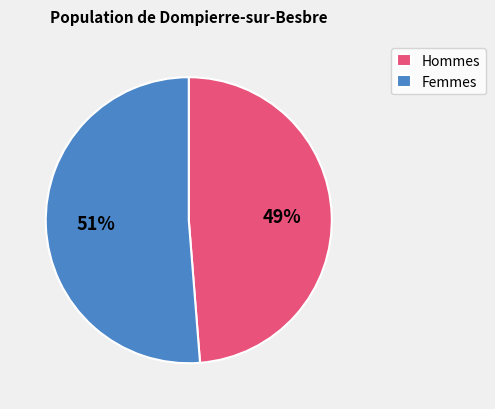

Which slice represents more than half of the pie?

Femmes